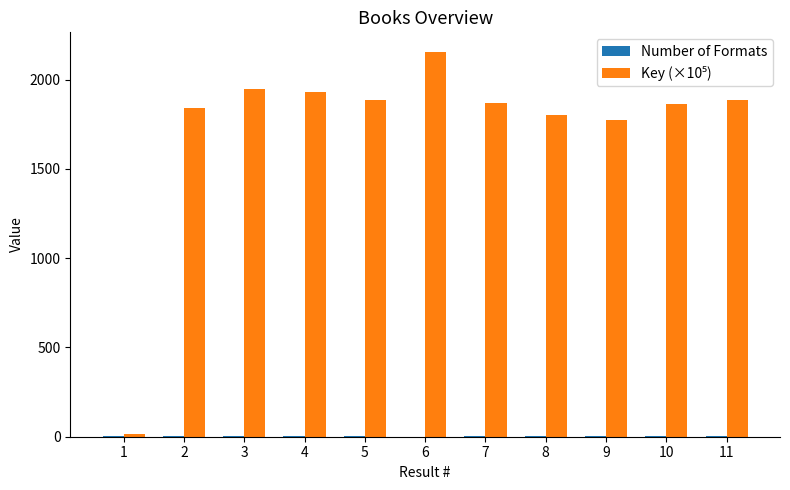

At which category is the sum across all series the highest?

6